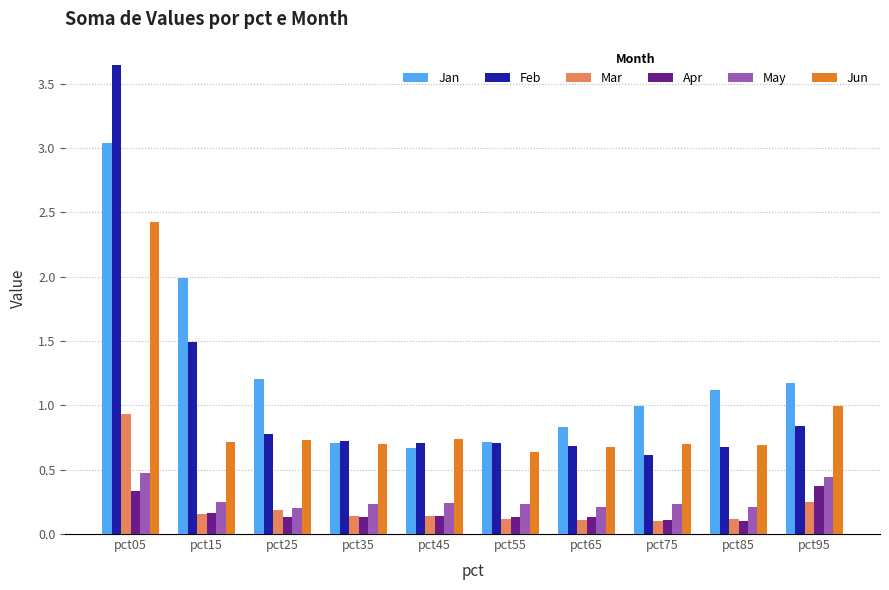

What is the spread (max minus min) of values at pct85?

1.0